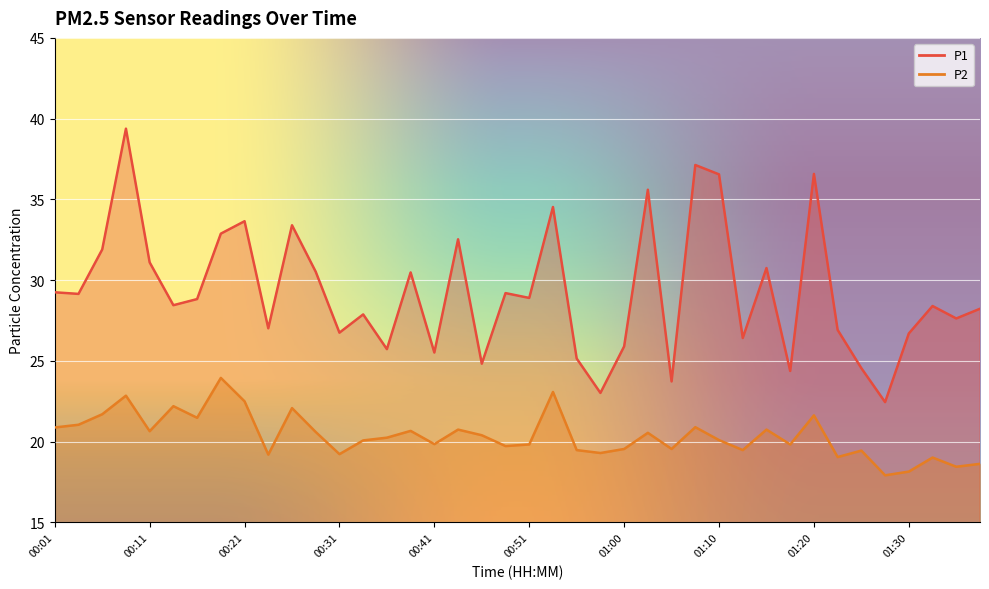

What is the maximum value for P1?

39.4